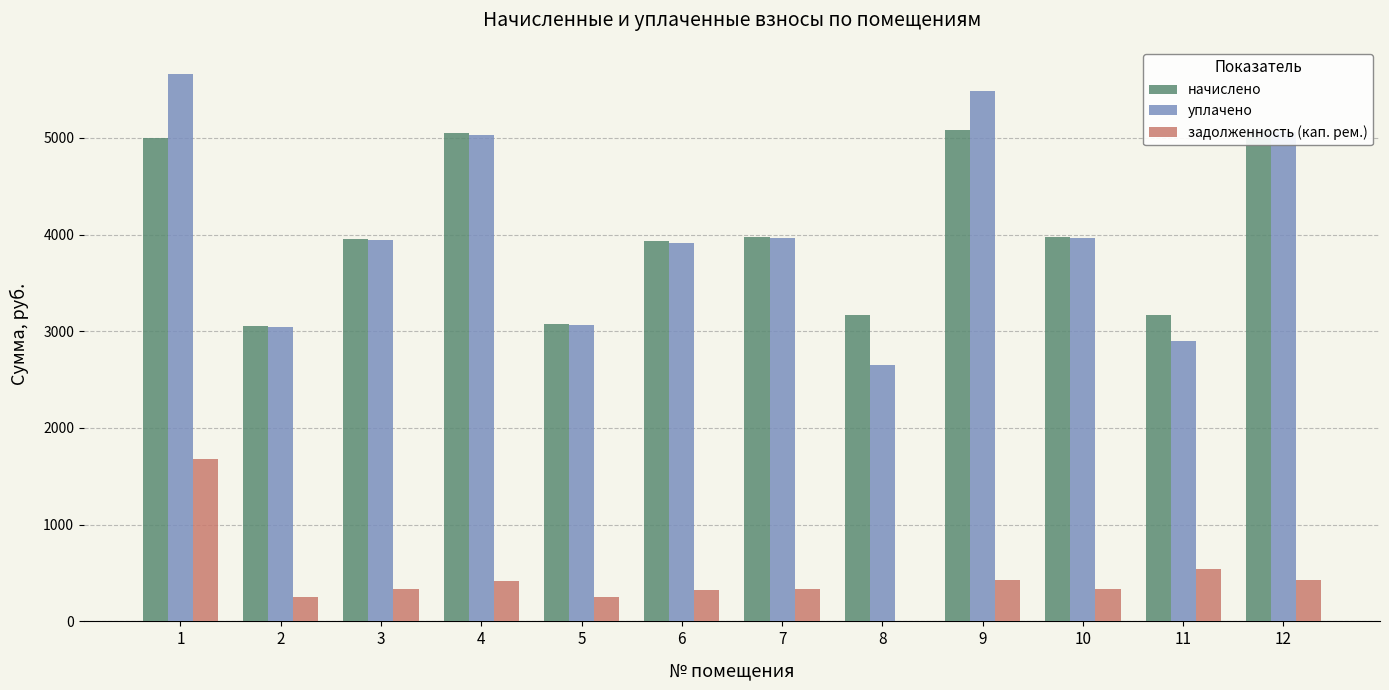

Reading left to right, extract all data points from this chart.

начислено: 1=4993.9	2=3049.9	3=3957.1	4=5045.8	5=3075.8	6=3931.2	7=3974.4	8=3170.9	9=5080.3	10=3974.4	11=3170.9	12=5080.3
уплачено: 1=5657.9	2=3040.2	3=3943.4	4=5028.2	5=3065.2	6=3917.6	7=3960.6	8=2653.4	9=5486.7	10=3960.6	11=2903.7	12=5062.7
задолженность (кап. рем.): 1=1679.5	2=253.3	3=329.8	4=420.5	5=256.3	6=327.6	7=331.2	8=0.0	9=423.4	10=331.2	11=542.7	12=423.4